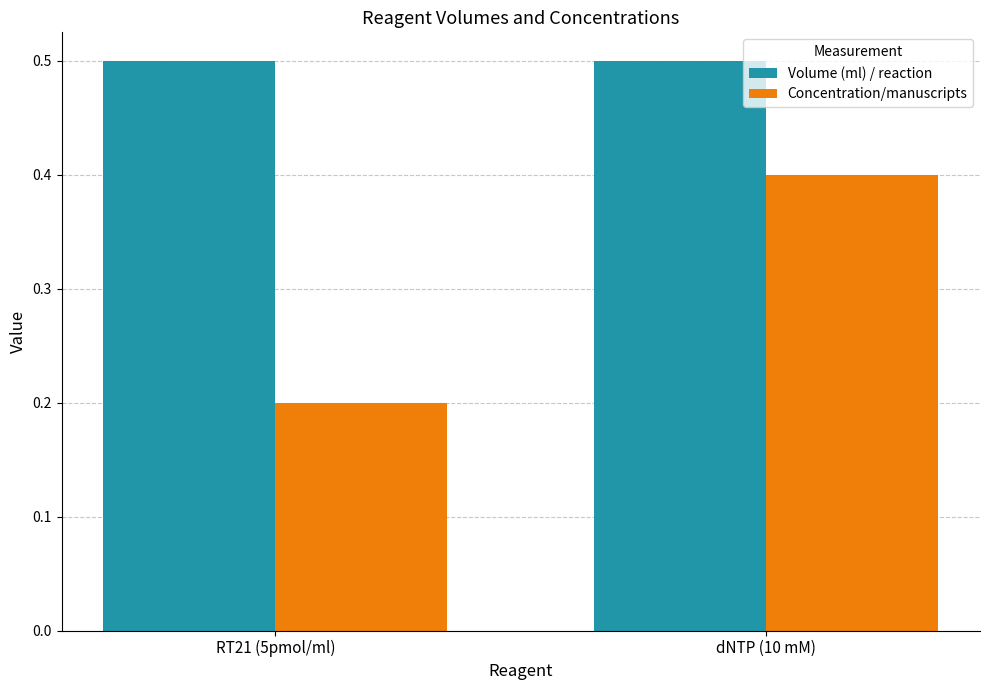

Reading left to right, what are all the values shown in this chart?

Volume (ml) / reaction: RT21 (5pmol/ml)=0.5	dNTP (10 mM)=0.5
Concentration/manuscripts: RT21 (5pmol/ml)=0.2	dNTP (10 mM)=0.4